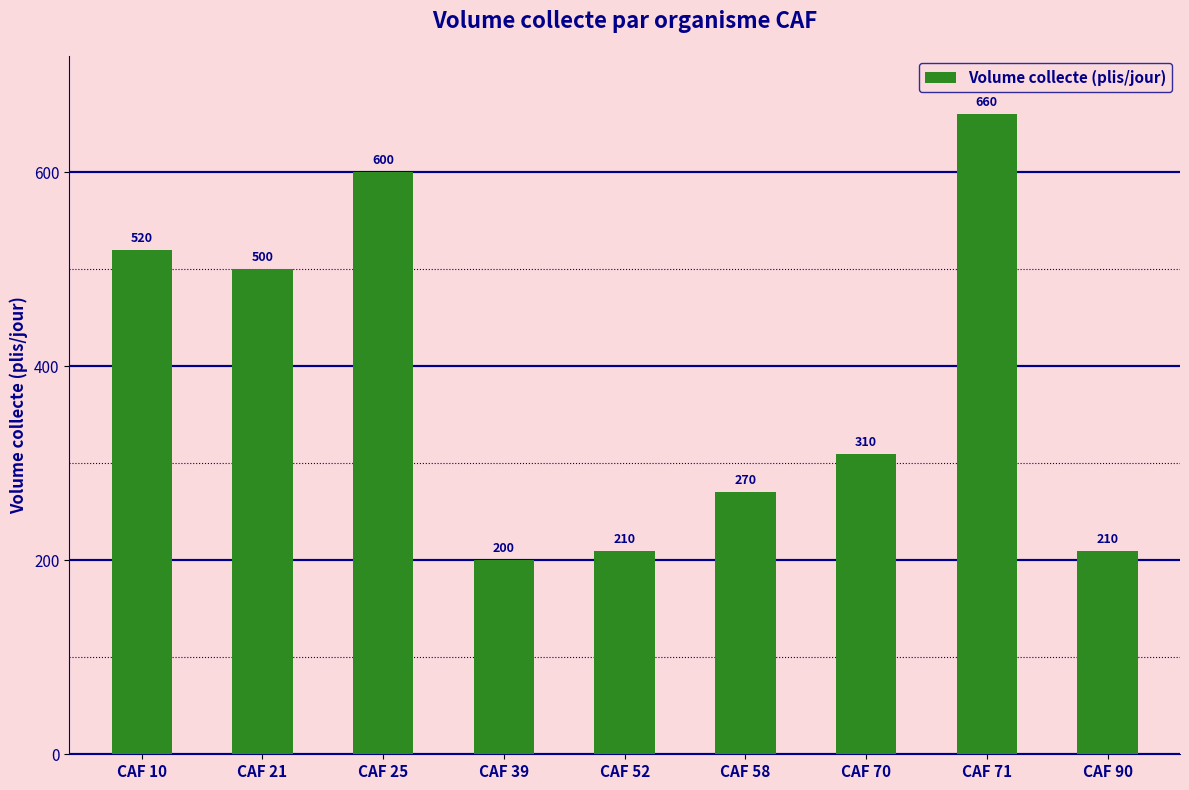

How many series are shown in this chart?

1